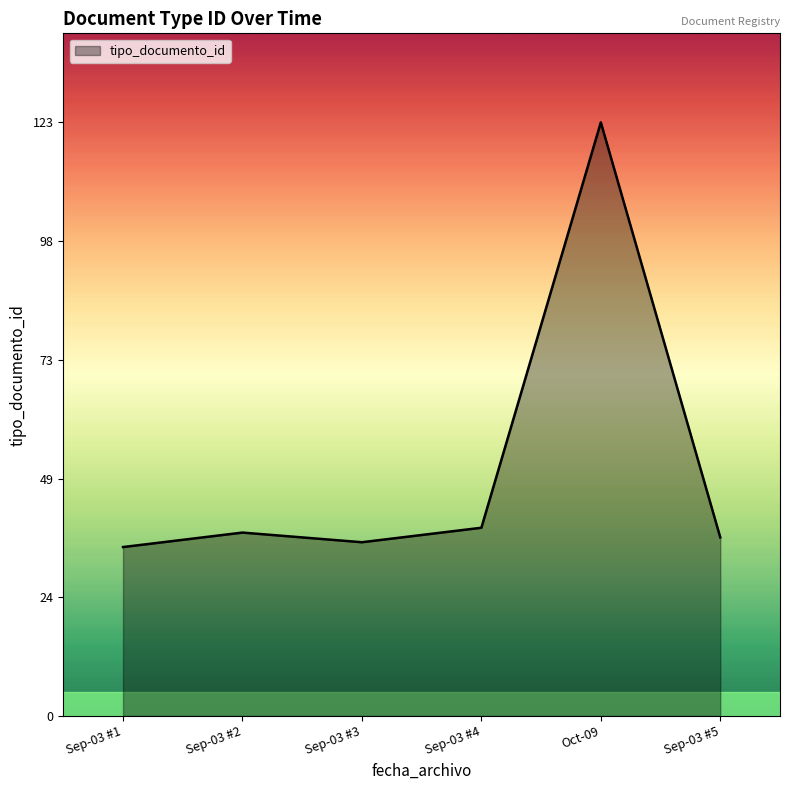

How many values are below 38?

3